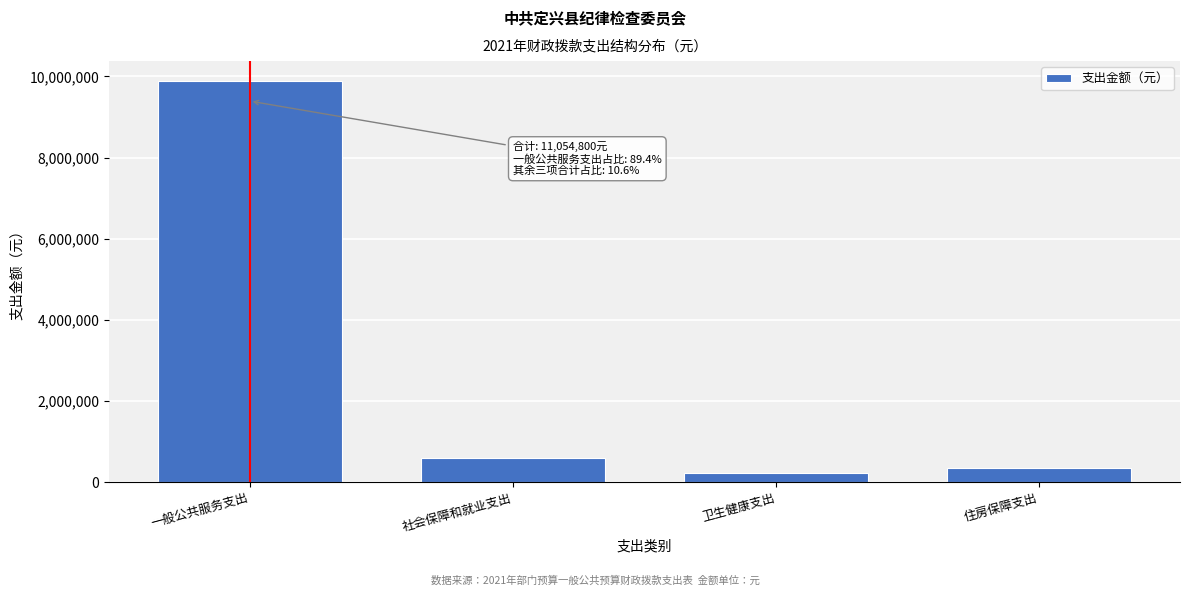

Reading left to right, transcribe all the data shown in this chart.

一般公共服务支出=9885700	社会保障和就业支出=586200	卫生健康支出=227500	住房保障支出=355400